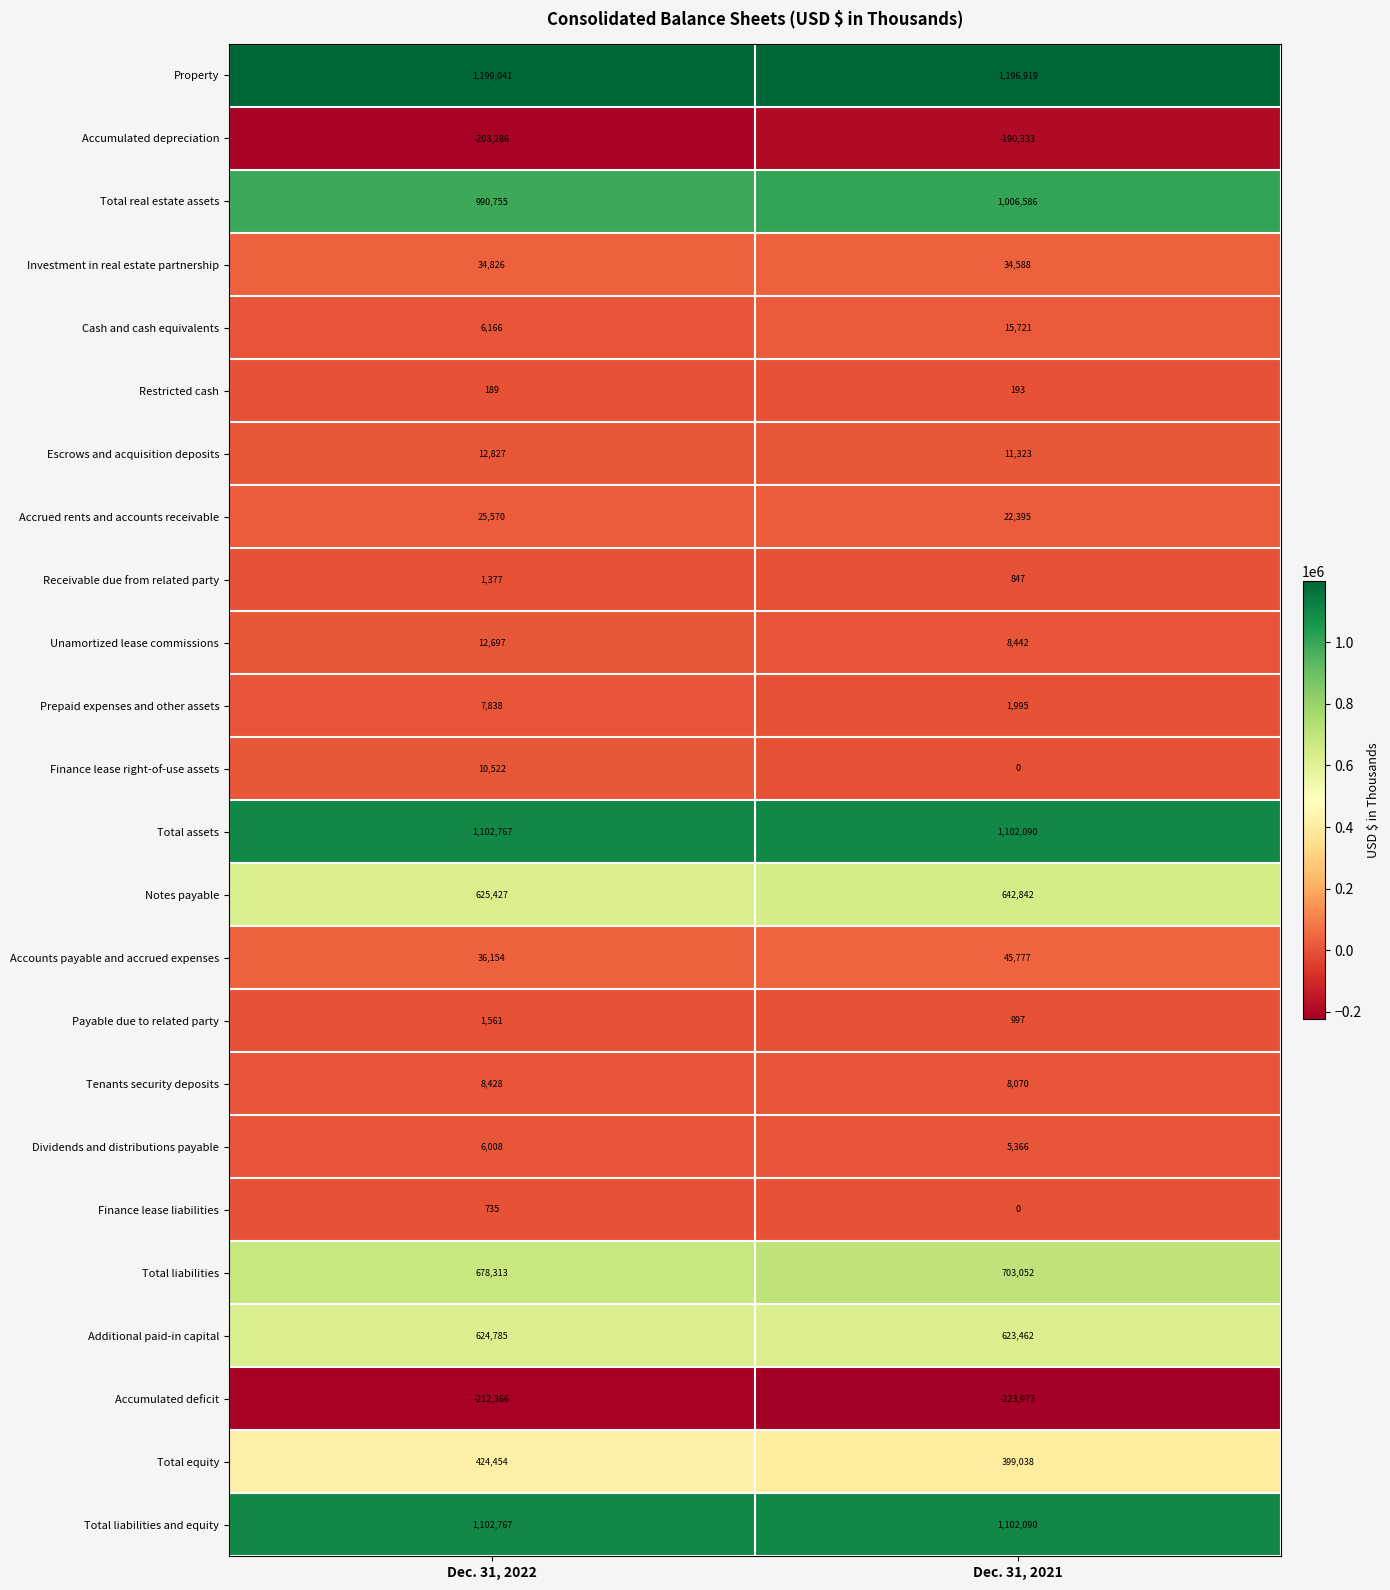

At which category is the sum across all series the highest?

Dec. 31, 2021